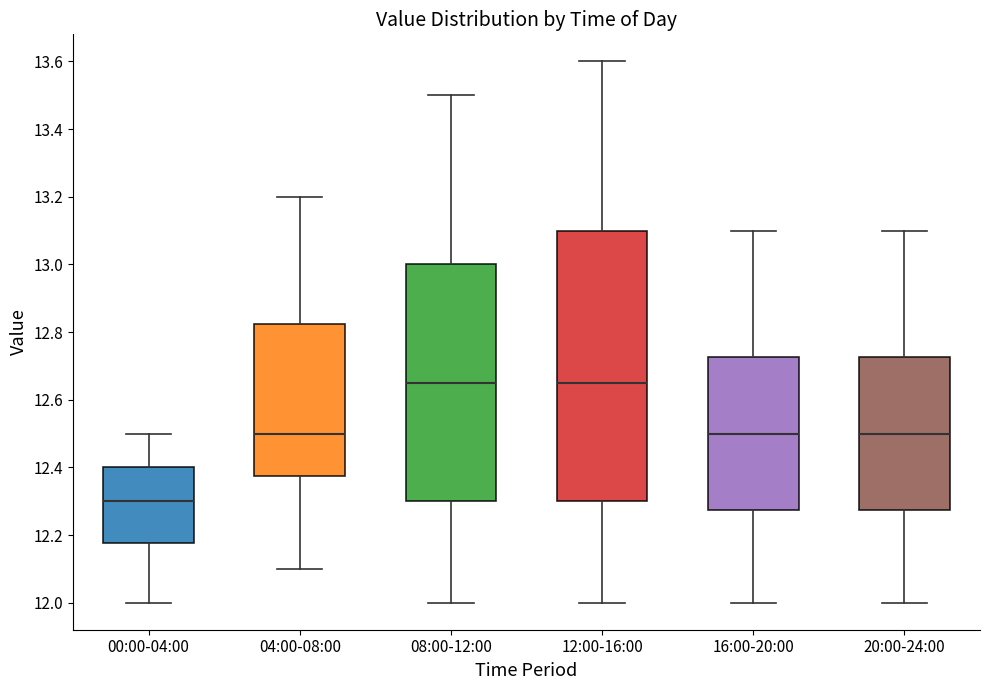

Comparing the boxes themselves (not the whiskers), which one is the tallest?

12:00-16:00